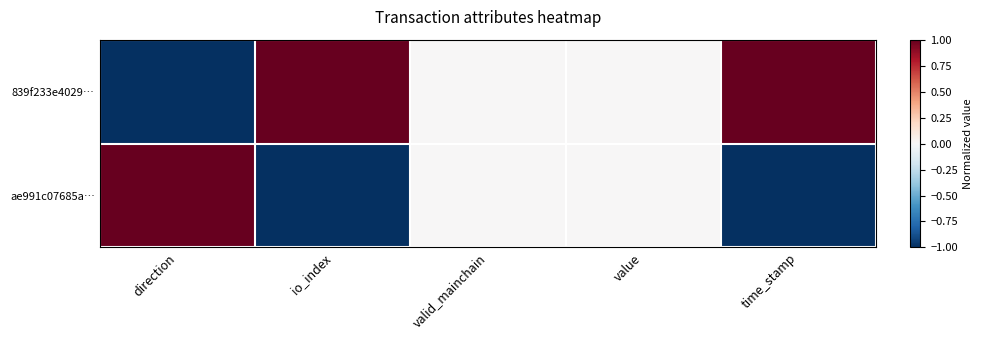

What is the difference between the highest and lowest values at io_index?

2